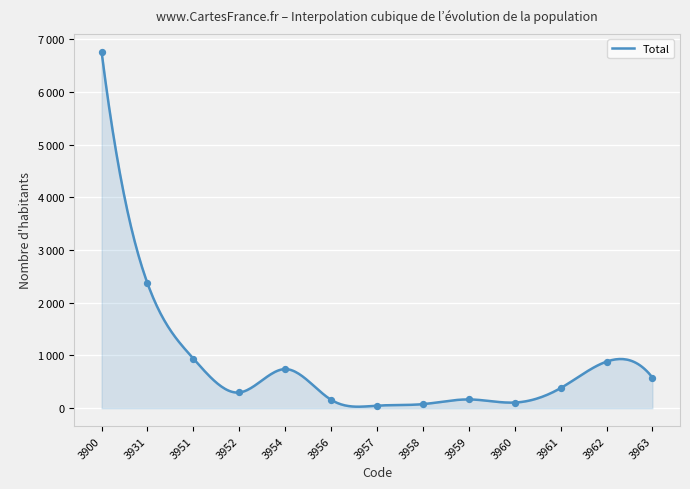

What is the change in value from 3956 to 3962?

+724